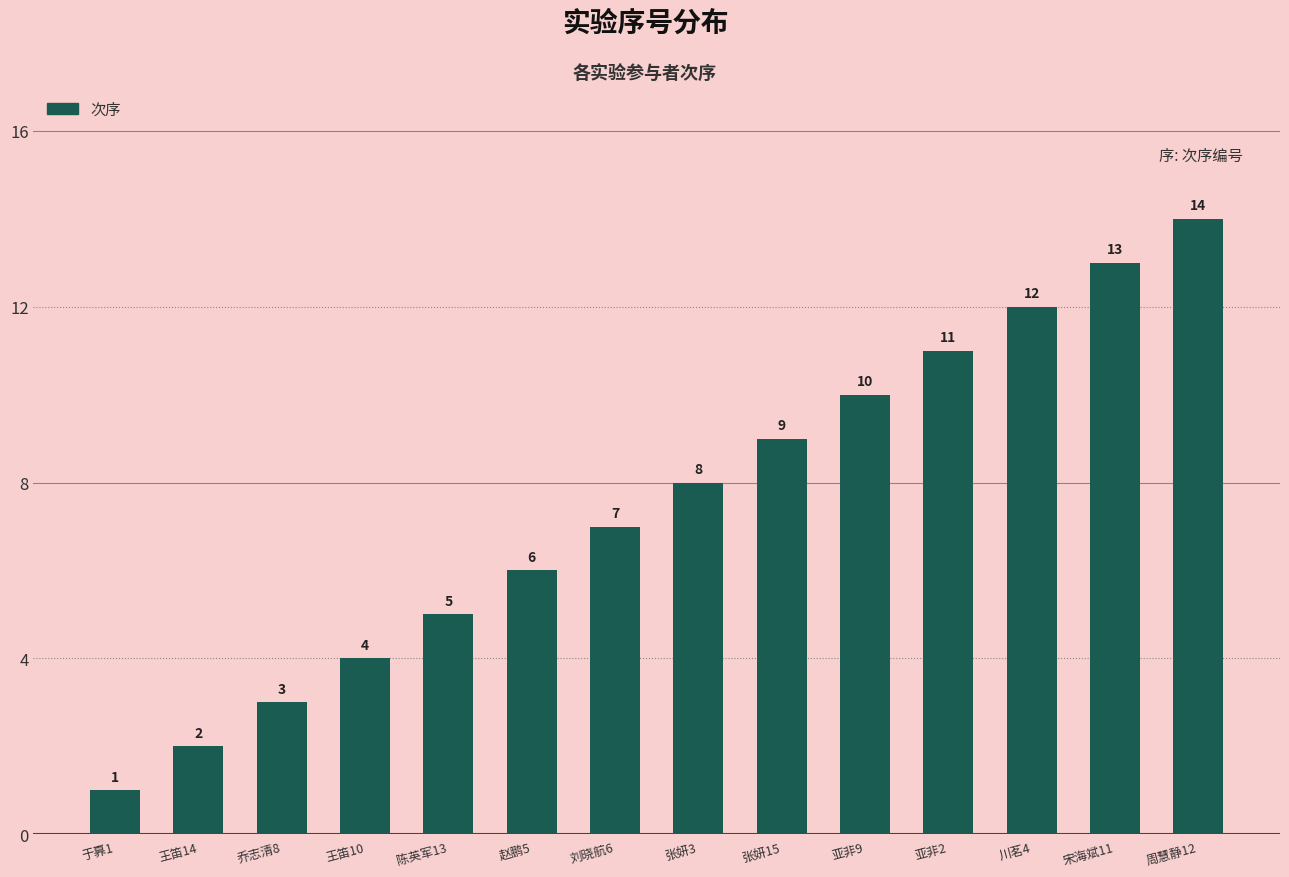

Reading right to left, extract all data points from this chart.

14	13	12	11	10	9	8	7	6	5	4	3	2	1